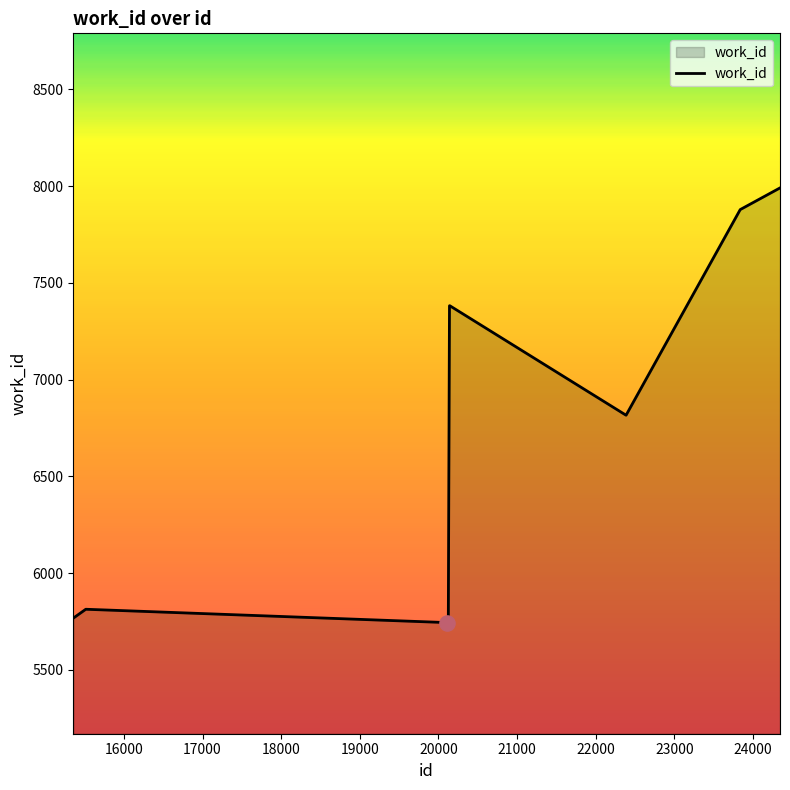

What is the difference between the maximum and minimum values?

2247